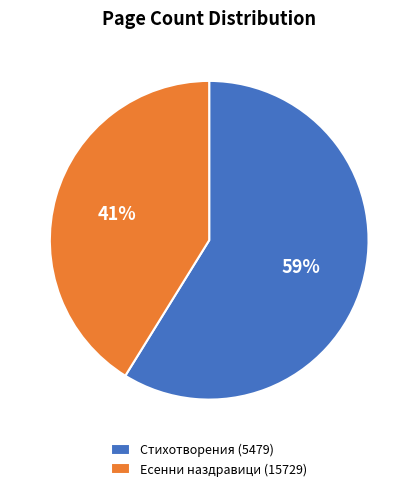

Do Есенни наздравици (15729) and Стихотворения (5479) together represent more than half of the pie?

Yes